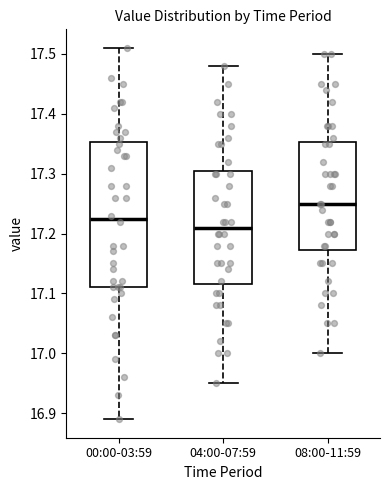

Which box is the tallest, from its lower edge to its upper edge?

00:00-03:59